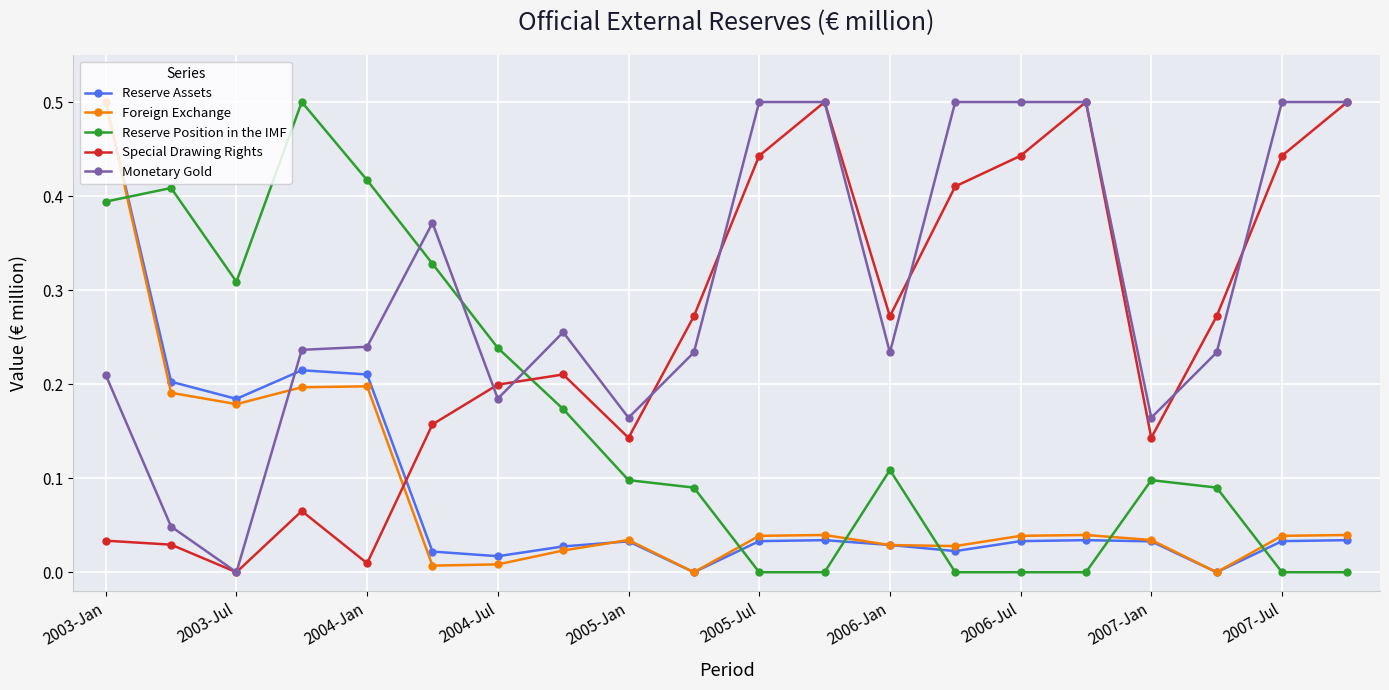

What is the maximum value shown in the chart?

0.5